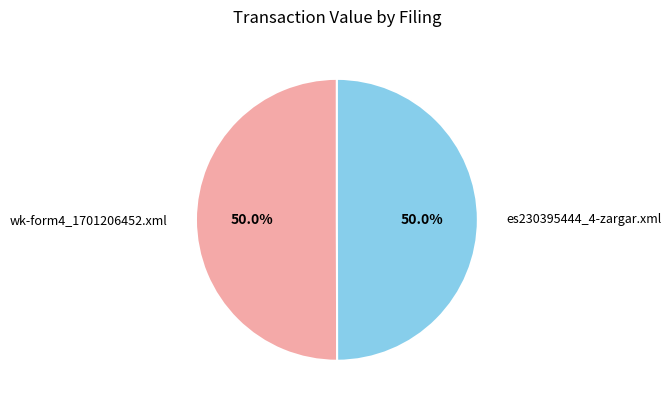

How many segments does this pie chart have?

2